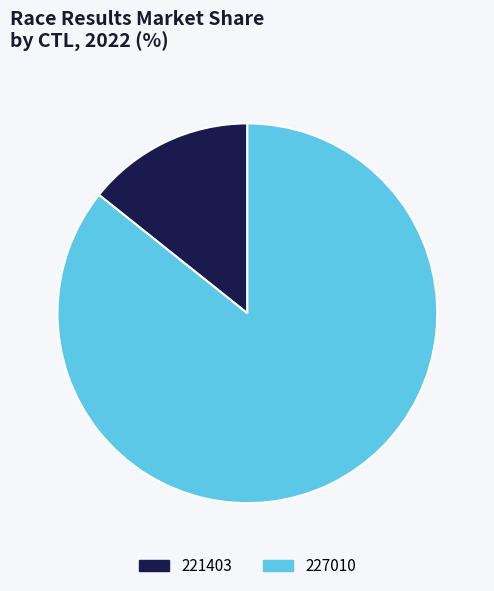

How many slices are in this pie chart?

2